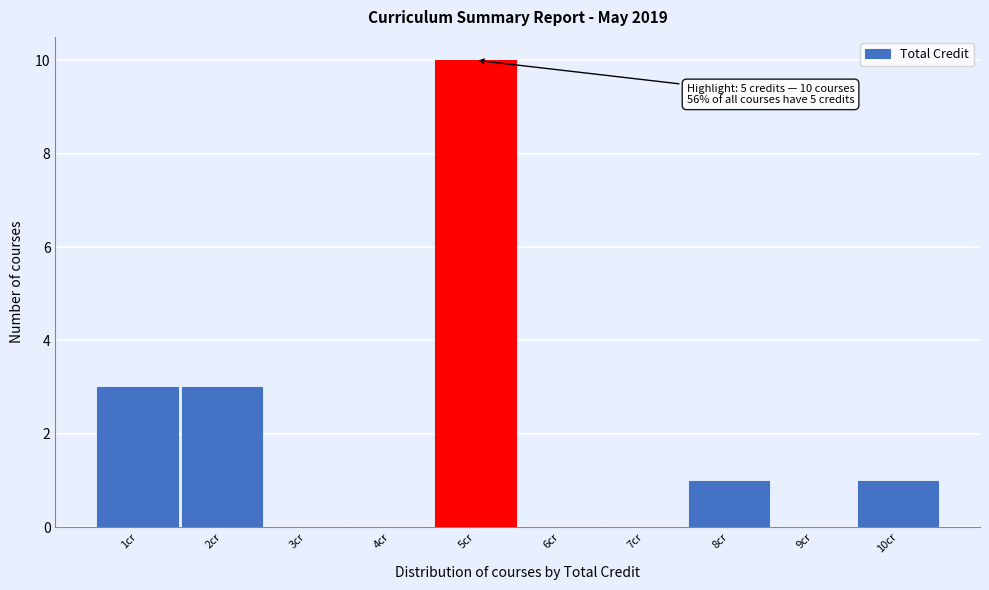

Over which range of the x-axis is the bar tallest?

4.5 to 5.5